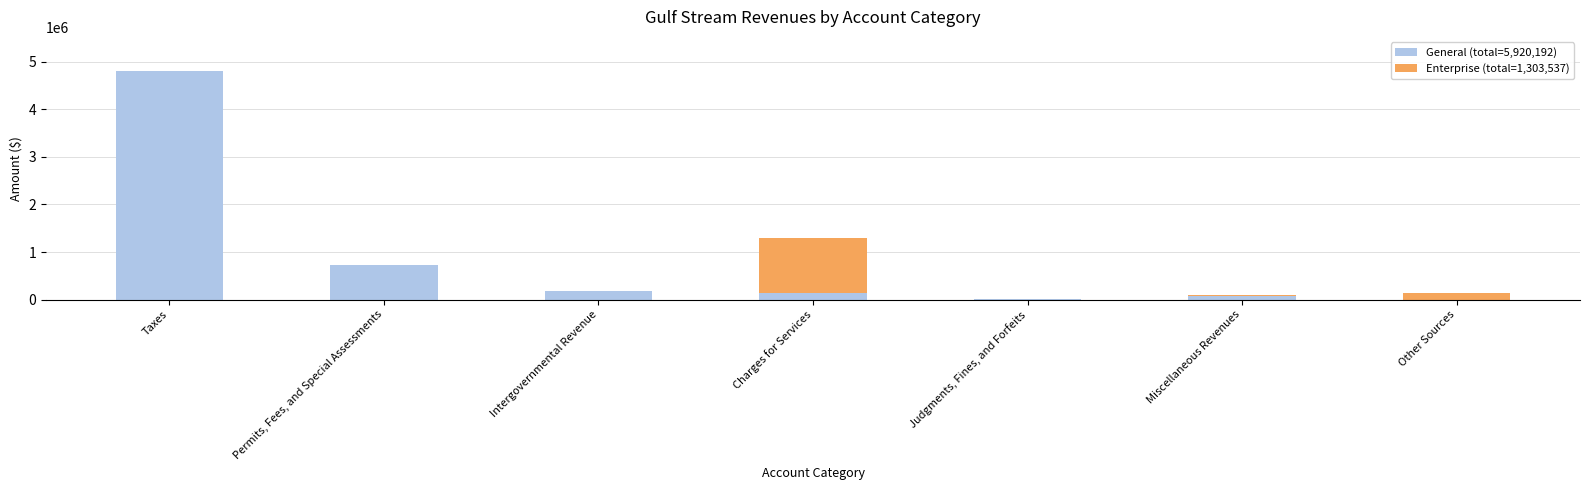

What is the total value across all series at Permits, Fees, and Special Assessments?

722688